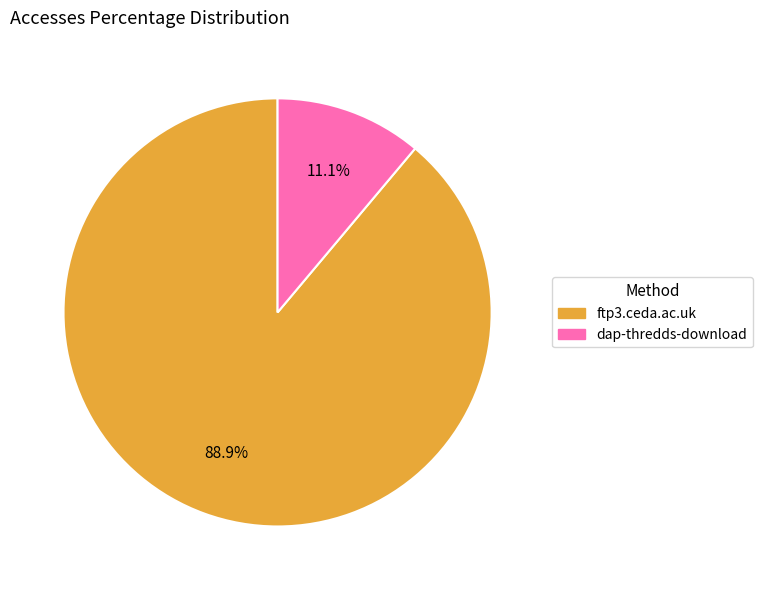

Approximately how many times larger is the value at ftp3.ceda.ac.uk compared to dap-thredds-download?

8.0